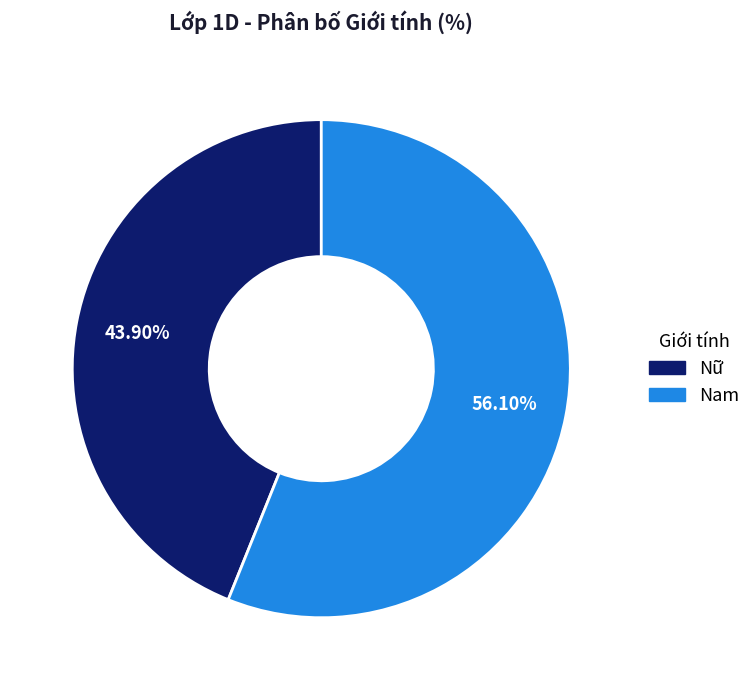

How many slices are in this pie chart?

2